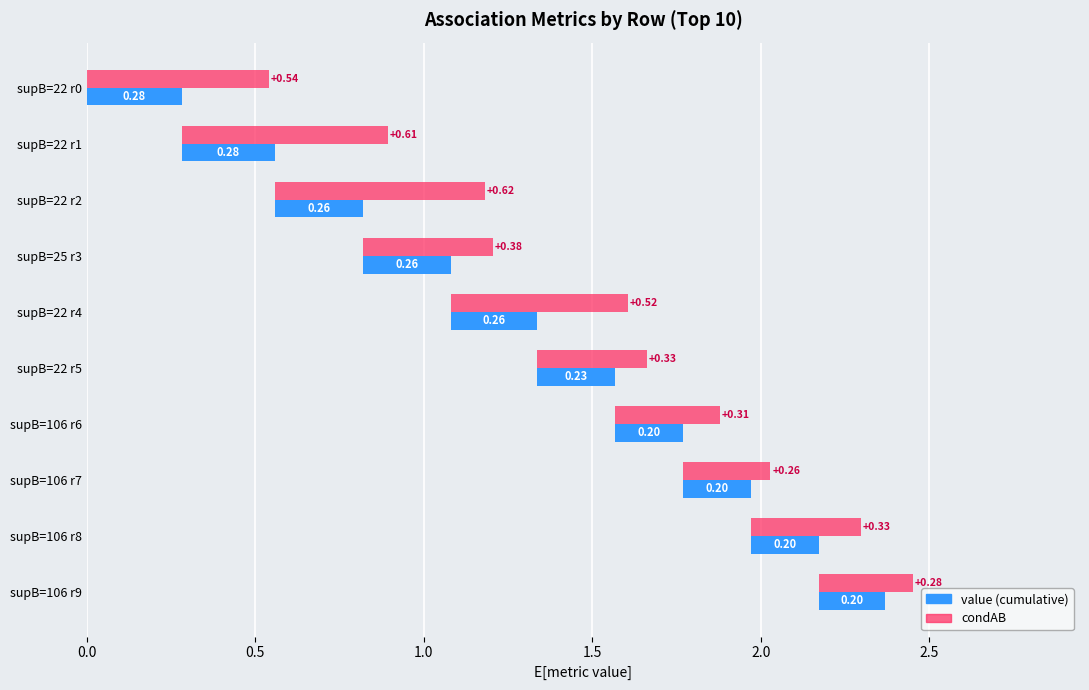

What is the spread (max minus min) of values at supB=22 r2?

0.4